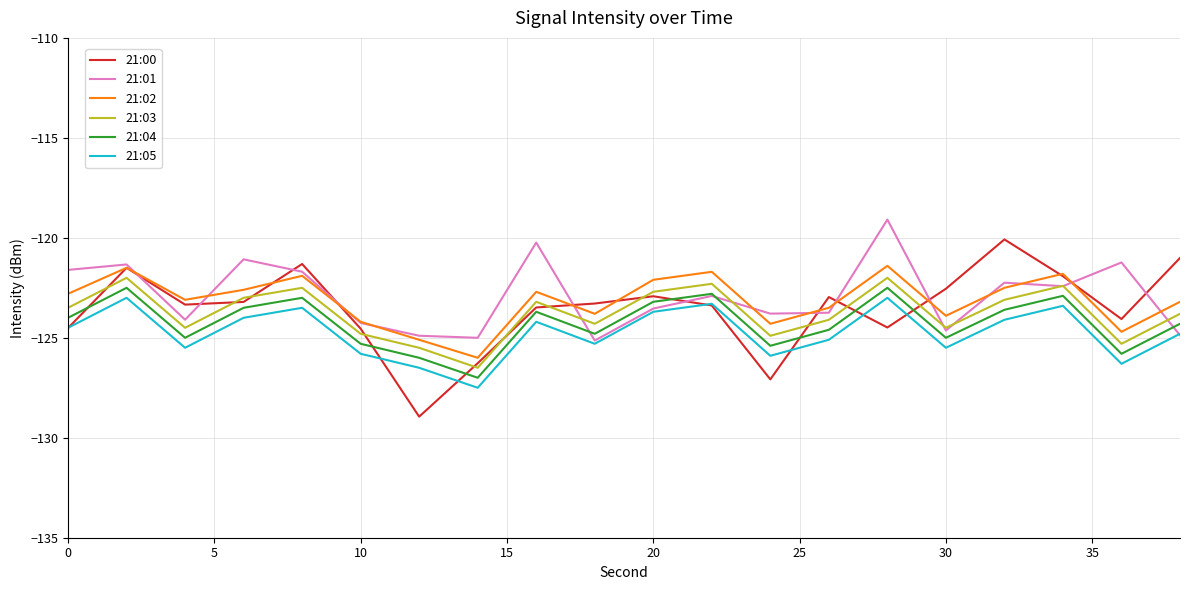

What is the minimum value for 21:01?

-125.1